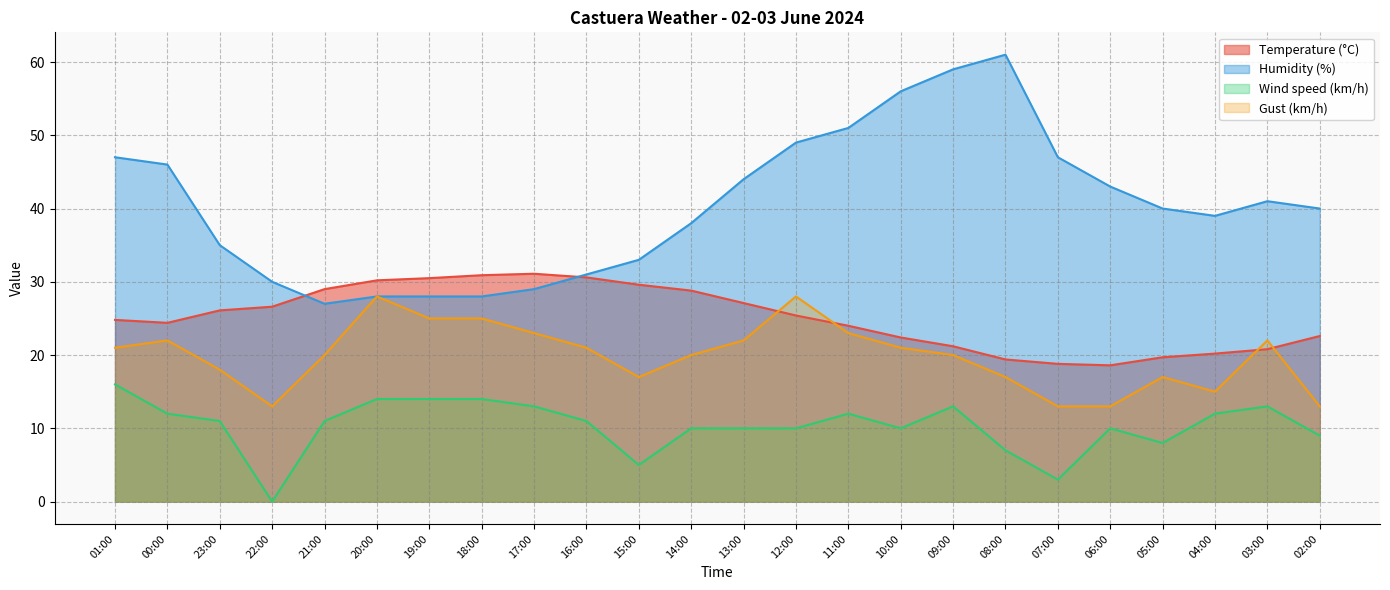

At 15:00, list the series in order from largest to smallest.

Humidity (%), Temperature (°C), Gust (km/h), Wind speed (km/h)